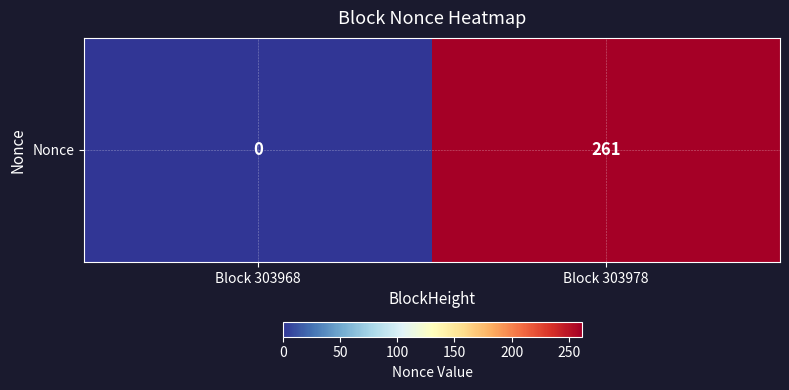

Which label corresponds to the smallest value in the chart?

Block 303968